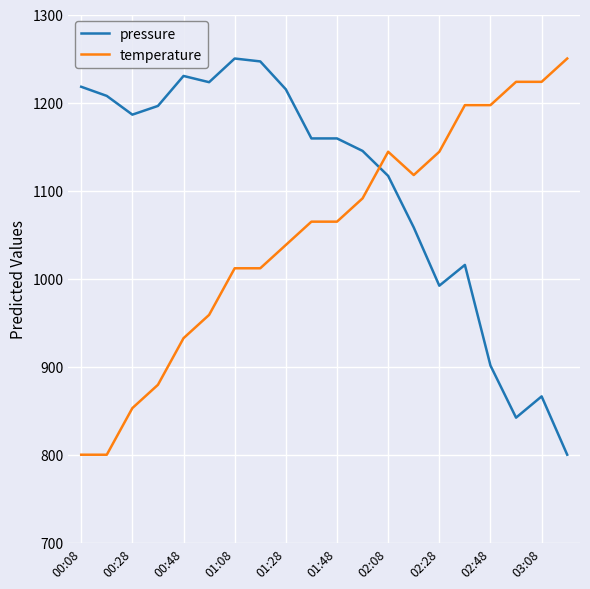

What is the lowest value of the pressure series?

800.0